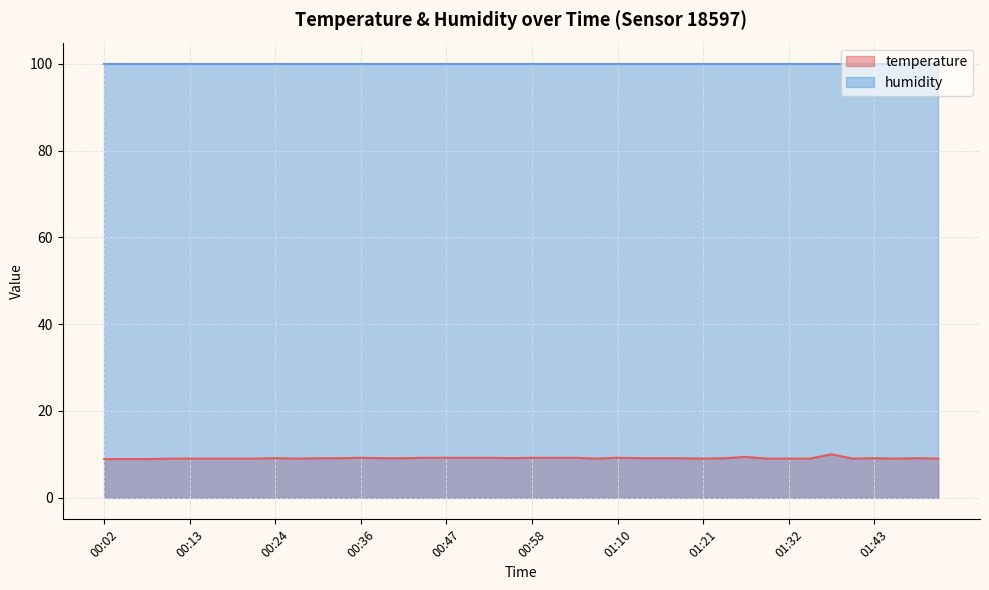

True or false: humidity and temperature intersect in this chart.

False